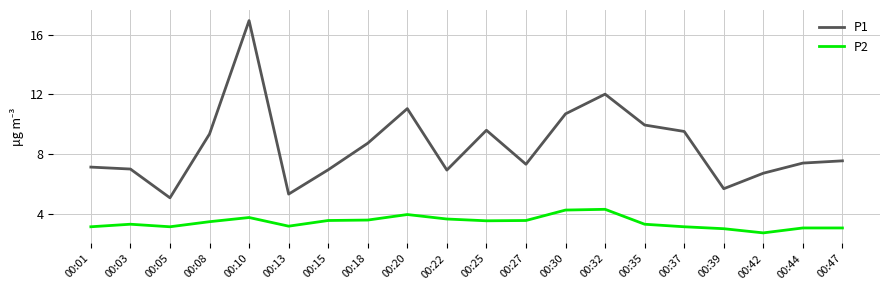

What is the difference between the maximum and minimum values in the P1 series?

11.9